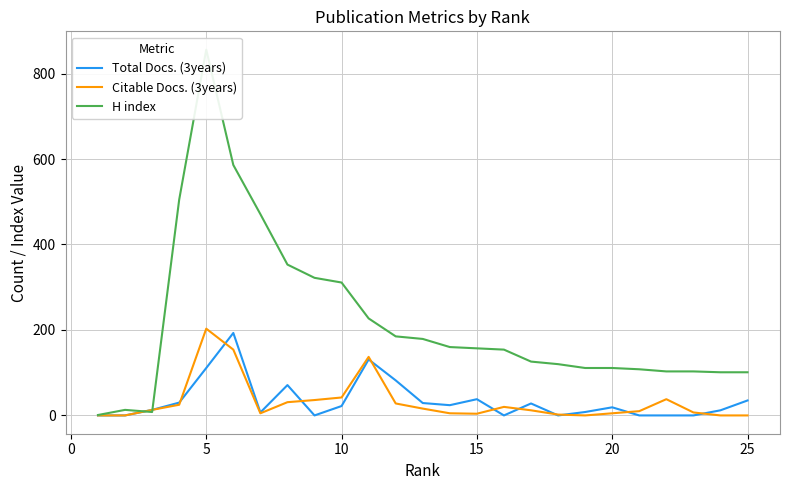

At how many categories does at least one series exceed 303?

7